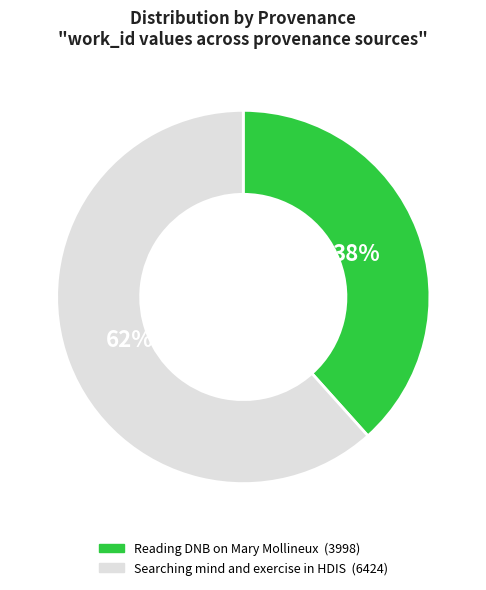

What percentage is the Reading DNB on Mary Mollineux slice, to the nearest percent?

38%